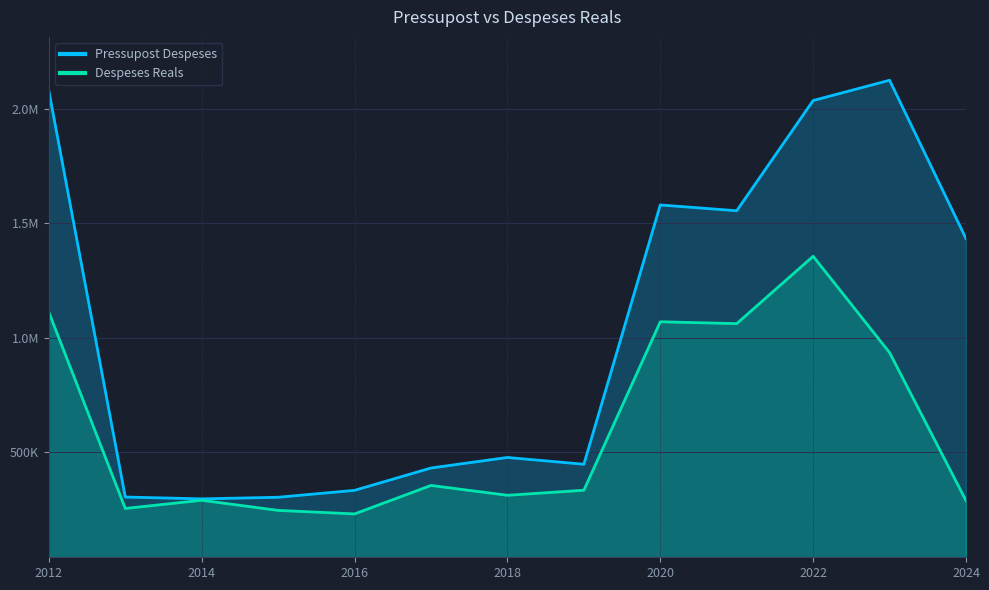

What is the maximum value shown in the chart?

2125152.0